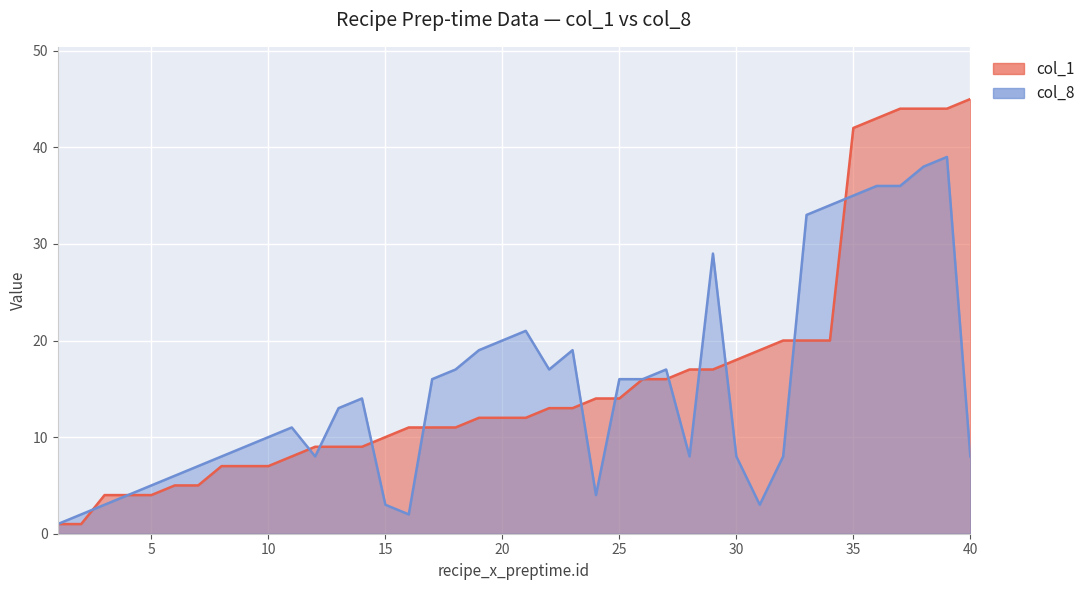

What is the difference between the col_8 values at 18 and 28?

9